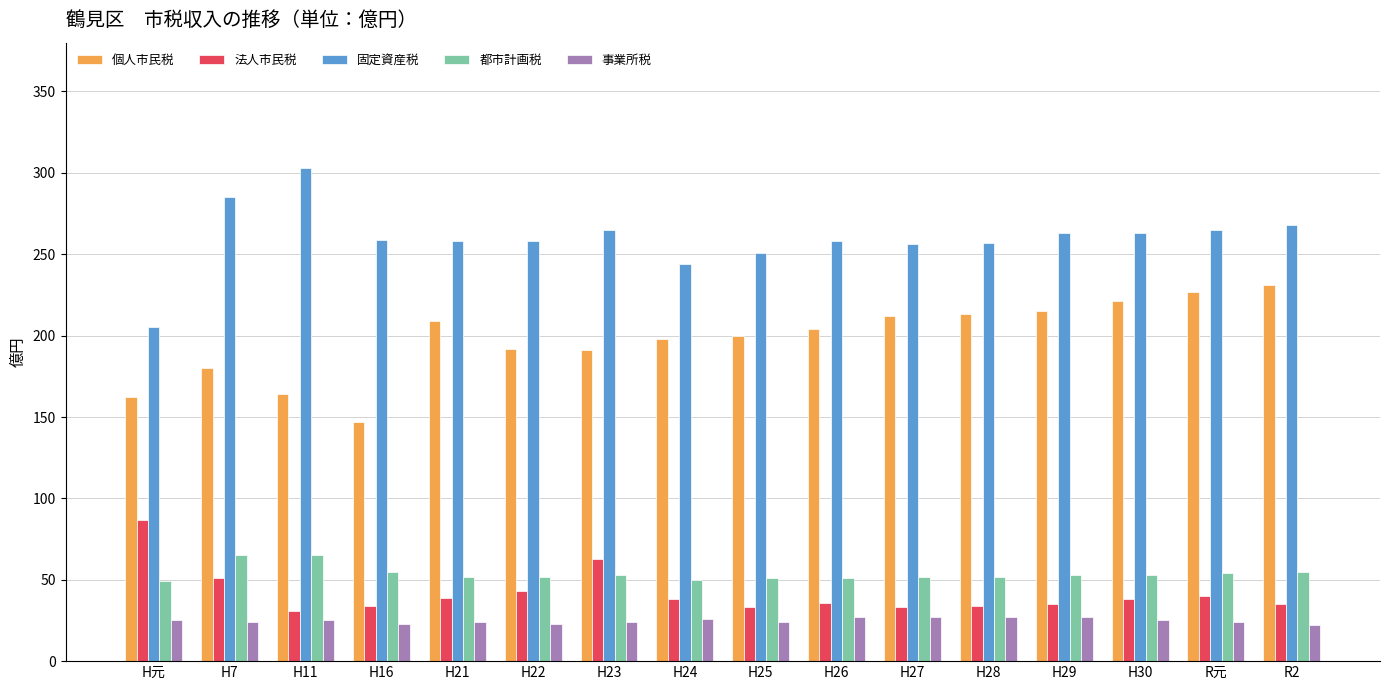

The 事業所税 series shows 24 at H21. True or false?

True